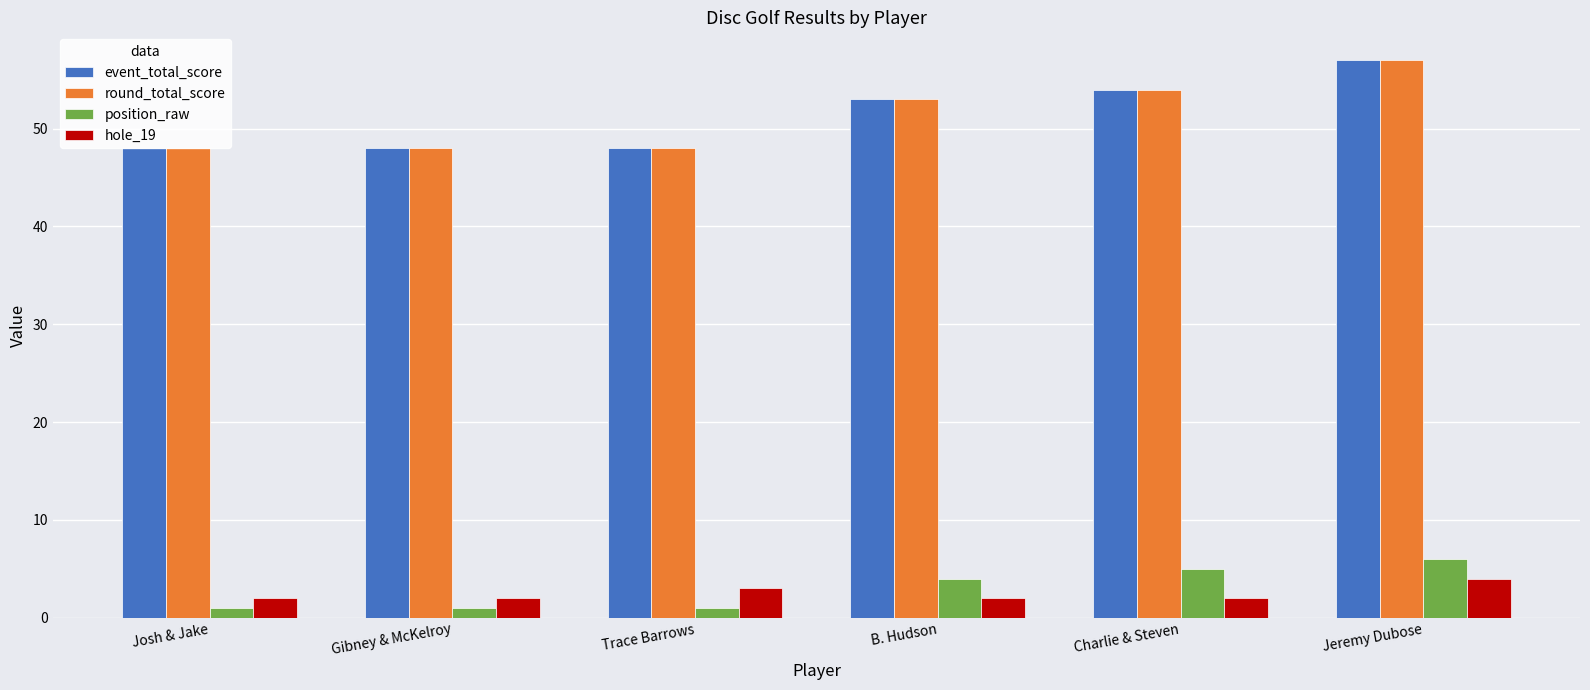

Are the bars grouped side by side (vs. stacked)?

Yes